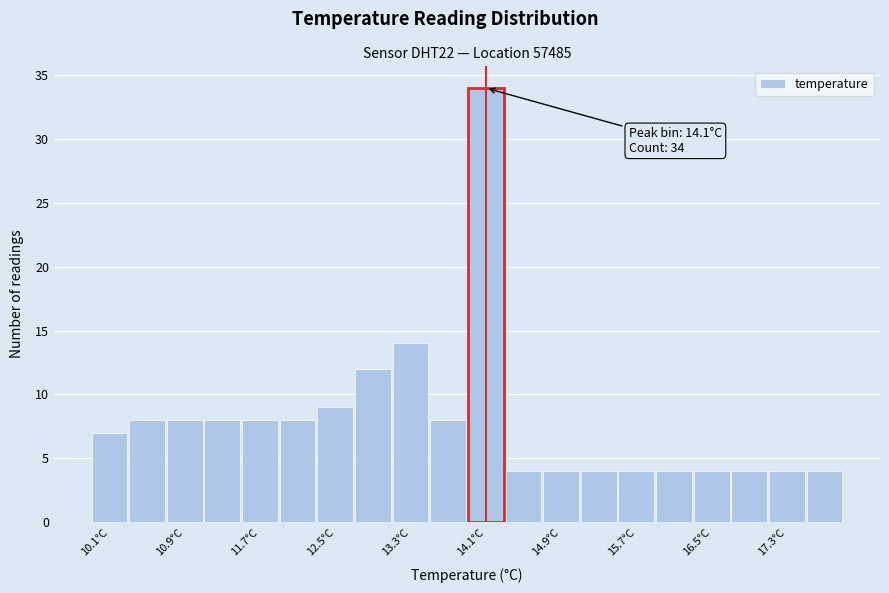

Read against the x-axis, roughly where is the centre of the tallest bar?

14.1